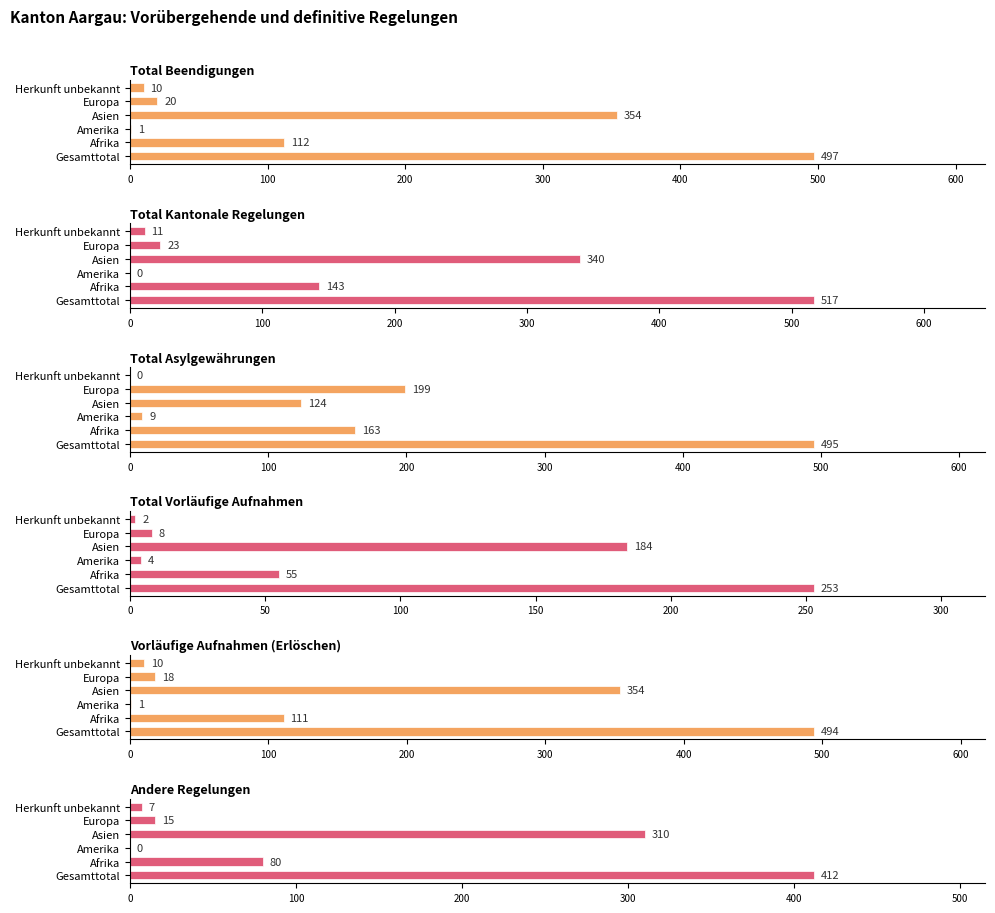

What is the highest value of the Andere Regelungen series?

412